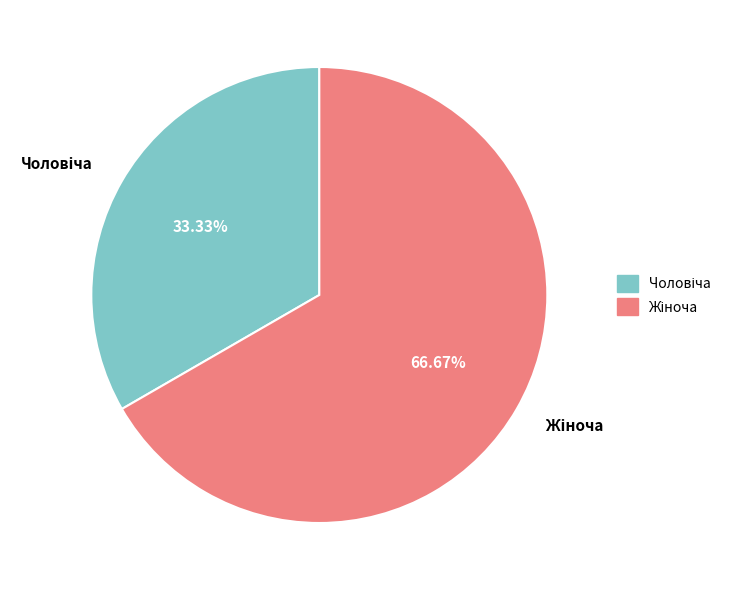

Is there a majority slice in this chart?

Yes